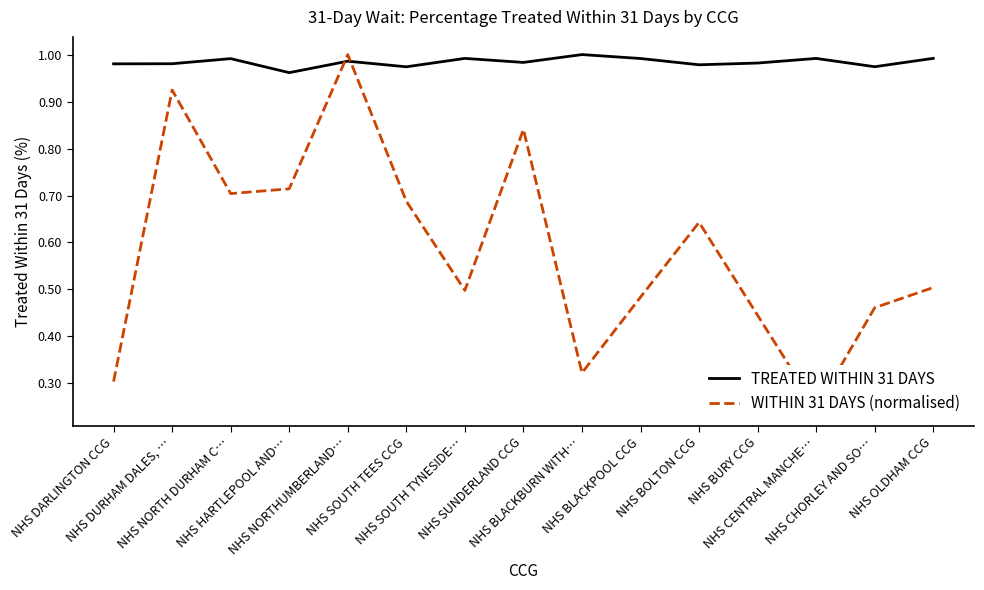

List the series in order of their overall mean, lowest first.

WITHIN 31 DAYS (normalised), TREATED WITHIN 31 DAYS